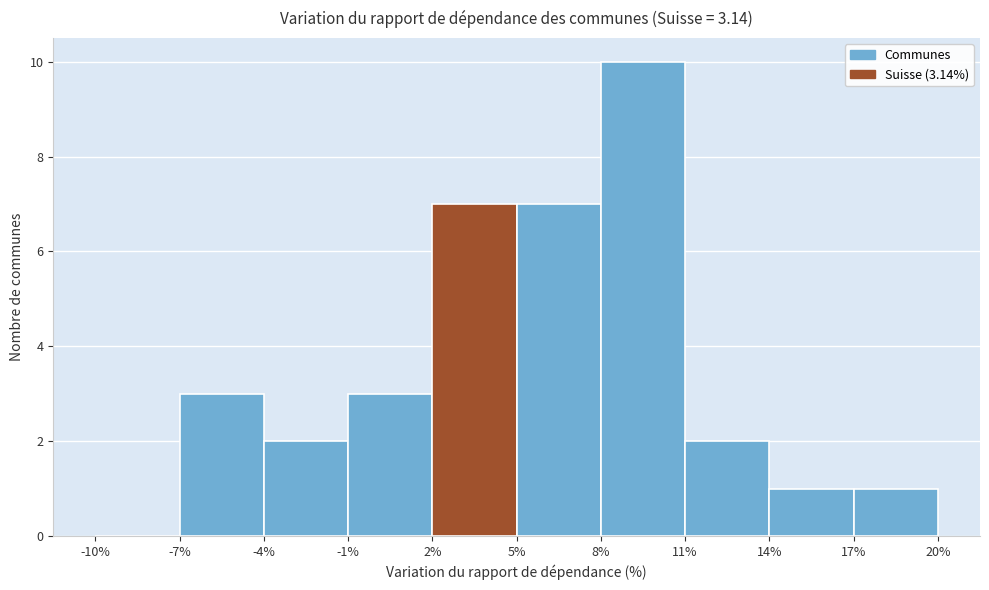

Over which range of the x-axis is the bar tallest?

8% to 11%